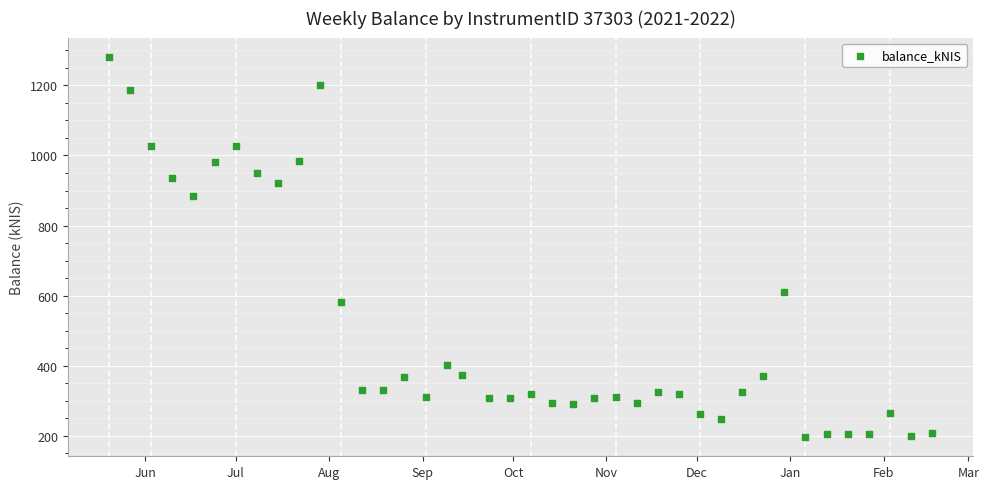

What is the range of Y values (max minus min)?

1086.2